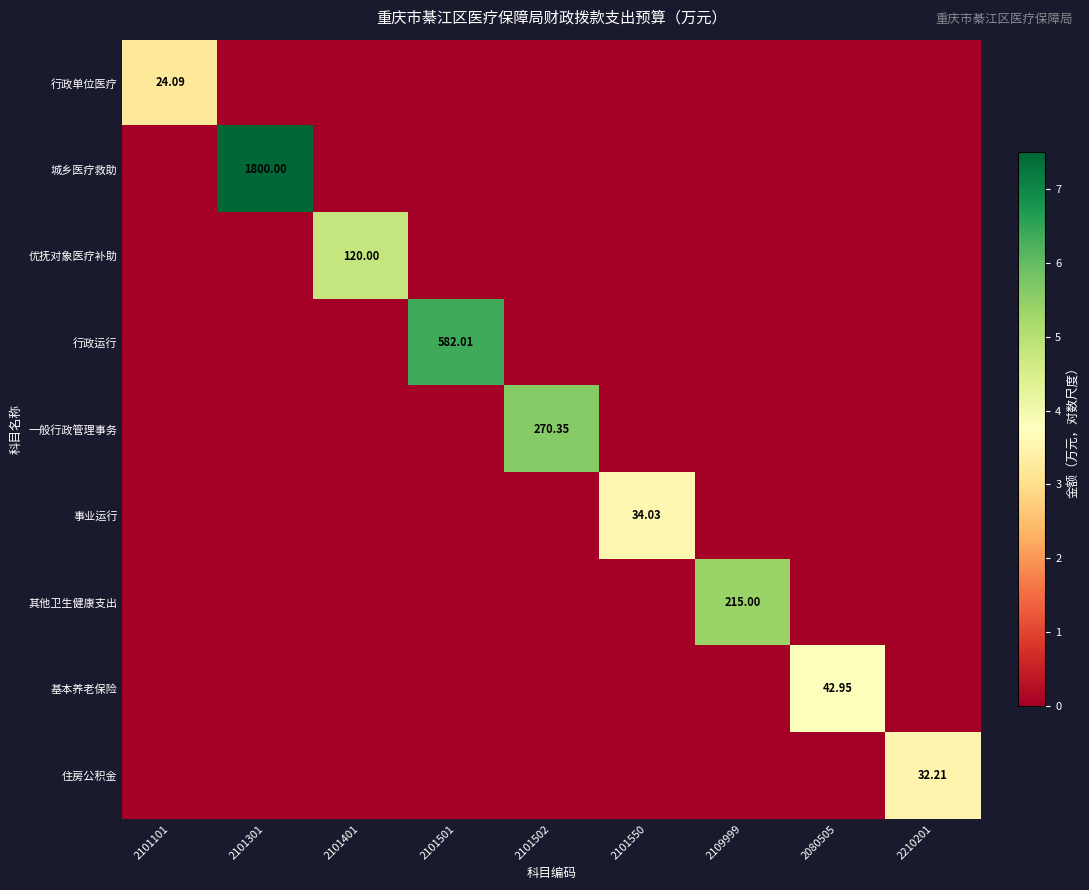

Where is 住房公积金 nearest to the value 1?

2101101